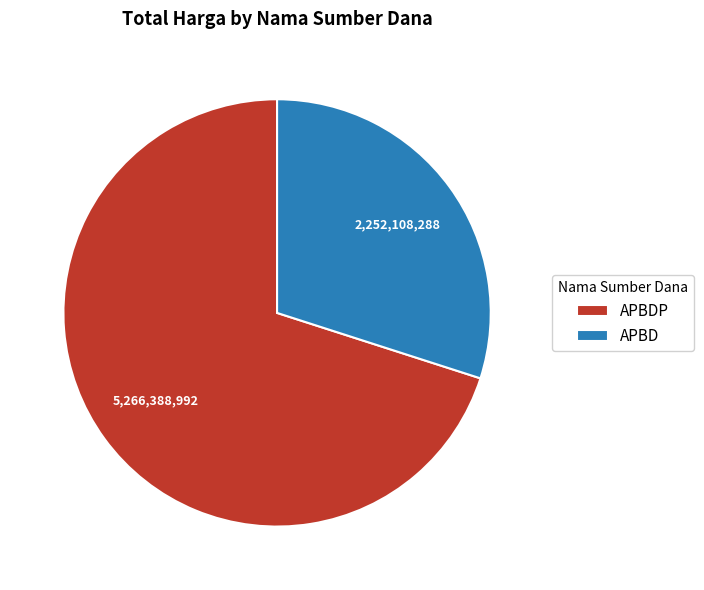

True or false: APBD accounts for 42% of the total.

False